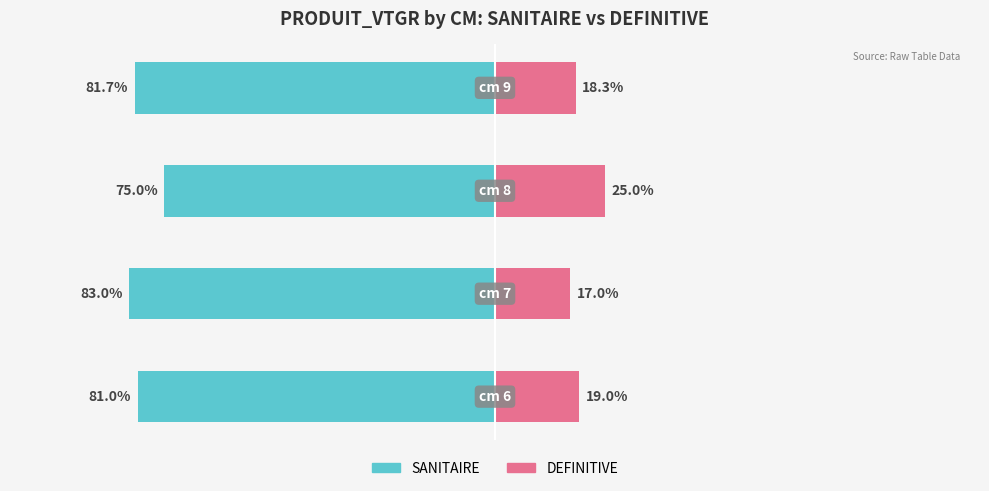

Reading left to right, what are all the values shown in this chart?

SANITAIRE: -81.0	-83.0	-75.0	-81.7
DEFINITIVE: 19.0	17.0	25.0	18.3